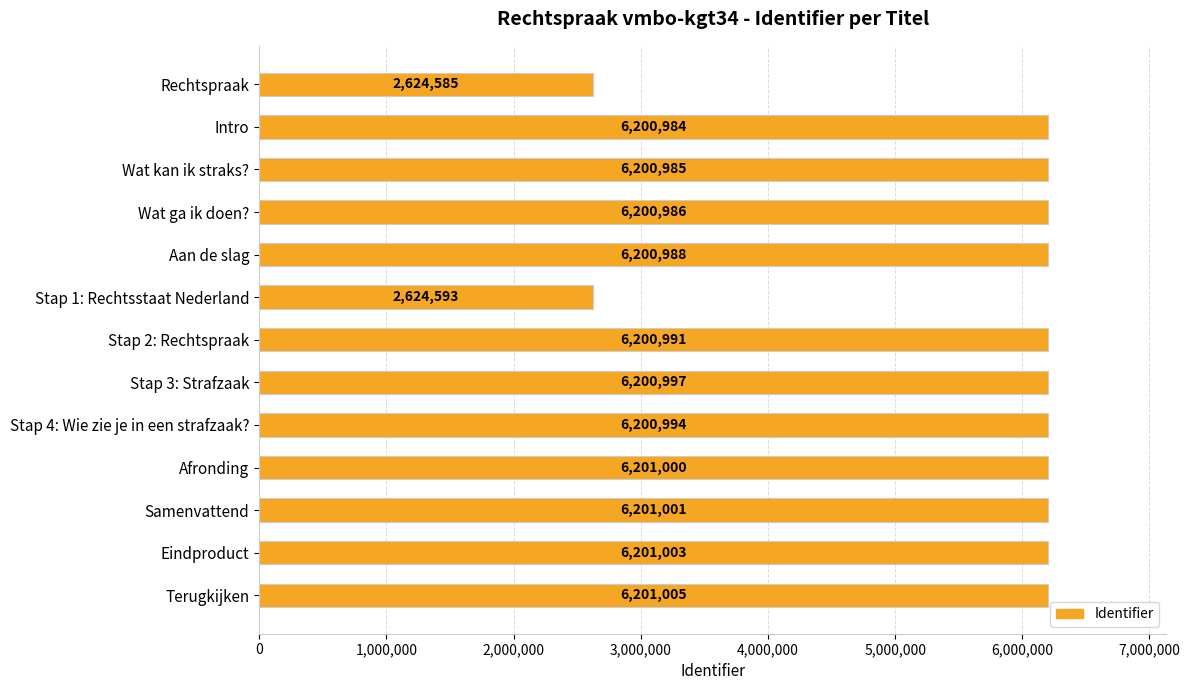

Does the chart contain any negative values?

No